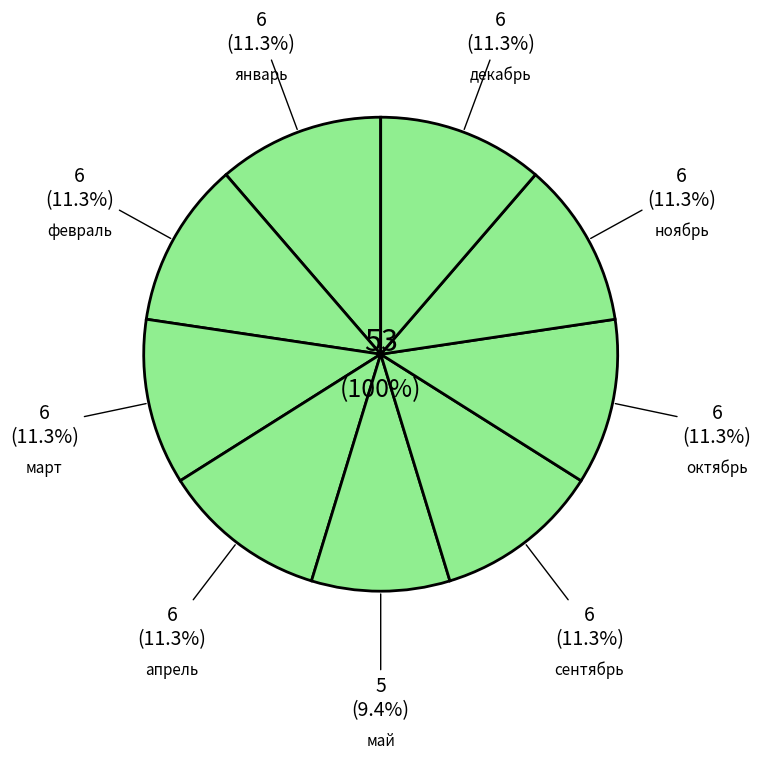

Is the sum of май and февраль greater than half?

No